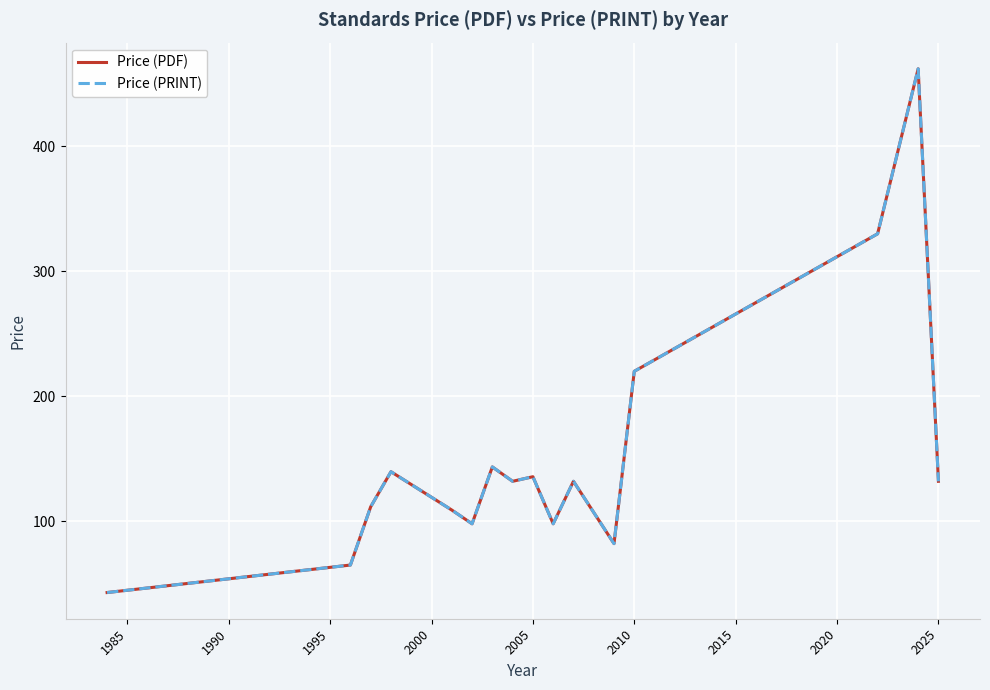

What is the maximum value for Price (PRINT)?

462.0